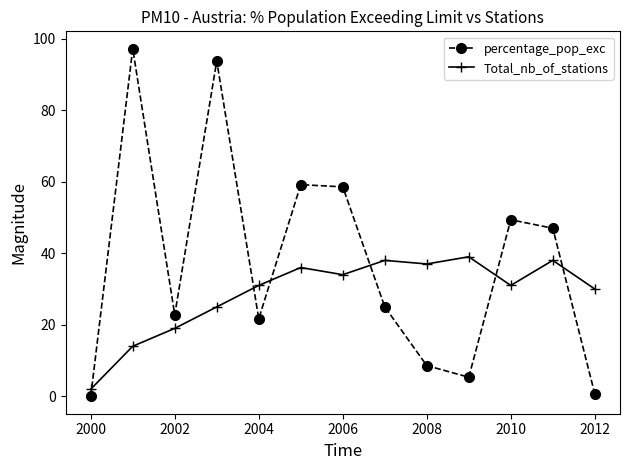

What is the greatest value displayed?

97.2